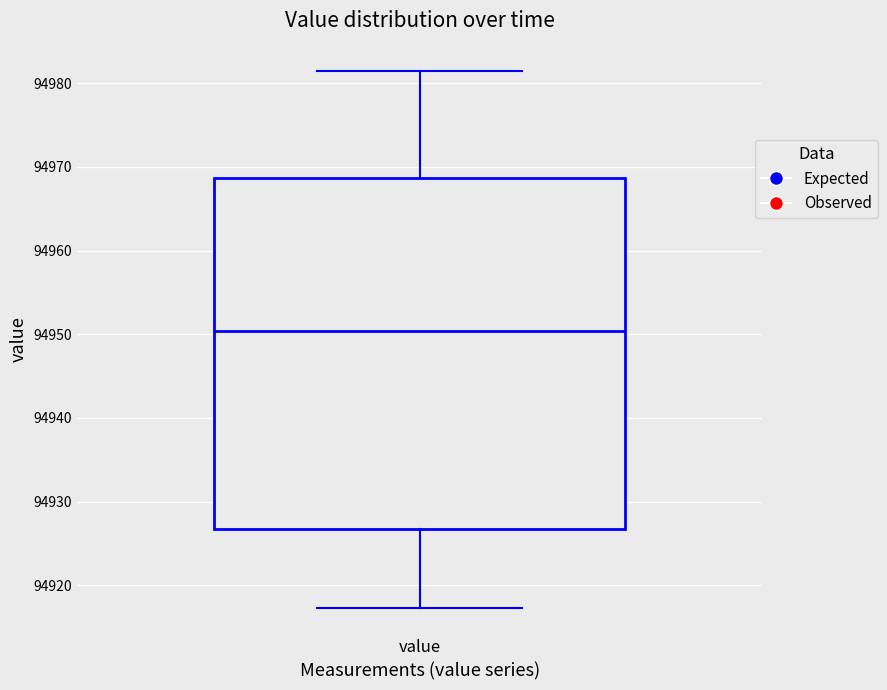

Transcribe this box plot: give where the median line is, the range the box spans, and where the two whiskers end, as read against the y-axis. The values are not printed on the chart, so give them approximately, as read against the axis.

median 94950, box 94927 to 94969, whiskers 94917 to 94982